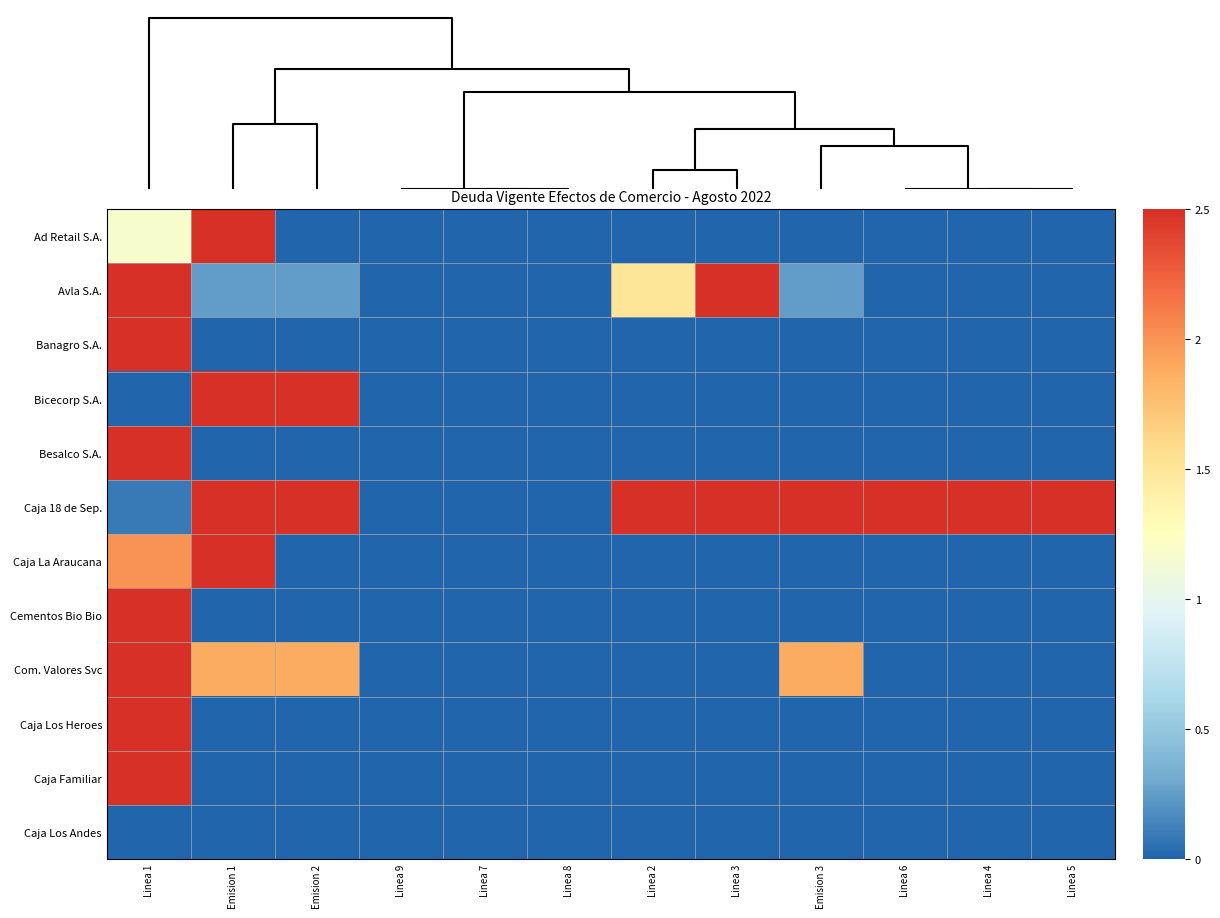

Reading right to left, transcribe all the data shown in this chart.

Ad Retail S.A.: Linea 5=0.0	Linea 4=0.0	Linea 6=0.0	Emision 3=0.0	Linea 3=0.0	Linea 2=0.0	Linea 8=0.0	Linea 7=0.0	Linea 9=0.0	Emision 2=0.0	Emision 1=2.5	Linea 1=1.2
Avla S.A.: Linea 5=0.0	Linea 4=0.0	Linea 6=0.0	Emision 3=0.2	Linea 3=2.5	Linea 2=1.5	Linea 8=0.0	Linea 7=0.0	Linea 9=0.0	Emision 2=0.2	Emision 1=0.2	Linea 1=2.5
Banagro S.A.: Linea 5=0.0	Linea 4=0.0	Linea 6=0.0	Emision 3=0.0	Linea 3=0.0	Linea 2=0.0	Linea 8=0.0	Linea 7=0.0	Linea 9=0.0	Emision 2=0.0	Emision 1=0.0	Linea 1=2.5
Bicecorp S.A.: Linea 5=0.0	Linea 4=0.0	Linea 6=0.0	Emision 3=0.0	Linea 3=0.0	Linea 2=0.0	Linea 8=0.0	Linea 7=0.0	Linea 9=0.0	Emision 2=2.5	Emision 1=2.5	Linea 1=0.0
Besalco S.A.: Linea 5=0.0	Linea 4=0.0	Linea 6=0.0	Emision 3=0.0	Linea 3=0.0	Linea 2=0.0	Linea 8=0.0	Linea 7=0.0	Linea 9=0.0	Emision 2=0.0	Emision 1=0.0	Linea 1=2.5
Caja 18 de Sep.: Linea 5=2.5	Linea 4=2.5	Linea 6=2.5	Emision 3=2.5	Linea 3=2.5	Linea 2=2.5	Linea 8=0.0	Linea 7=0.0	Linea 9=0.0	Emision 2=2.5	Emision 1=2.5	Linea 1=0.1
Caja La Araucana: Linea 5=0.0	Linea 4=0.0	Linea 6=0.0	Emision 3=0.0	Linea 3=0.0	Linea 2=0.0	Linea 8=0.0	Linea 7=0.0	Linea 9=0.0	Emision 2=0.0	Emision 1=2.5	Linea 1=2.0
Cementos Bio Bio: Linea 5=0.0	Linea 4=0.0	Linea 6=0.0	Emision 3=0.0	Linea 3=0.0	Linea 2=0.0	Linea 8=0.0	Linea 7=0.0	Linea 9=0.0	Emision 2=0.0	Emision 1=0.0	Linea 1=2.5
Com. Valores Svc: Linea 5=0.0	Linea 4=0.0	Linea 6=0.0	Emision 3=1.9	Linea 3=0.0	Linea 2=0.0	Linea 8=0.0	Linea 7=0.0	Linea 9=0.0	Emision 2=1.9	Emision 1=1.9	Linea 1=2.5
Caja Los Heroes: Linea 5=0.0	Linea 4=0.0	Linea 6=0.0	Emision 3=0.0	Linea 3=0.0	Linea 2=0.0	Linea 8=0.0	Linea 7=0.0	Linea 9=0.0	Emision 2=0.0	Emision 1=0.0	Linea 1=2.5
Caja Familiar: Linea 5=0.0	Linea 4=0.0	Linea 6=0.0	Emision 3=0.0	Linea 3=0.0	Linea 2=0.0	Linea 8=0.0	Linea 7=0.0	Linea 9=0.0	Emision 2=0.0	Emision 1=0.0	Linea 1=2.5
Caja Los Andes: Linea 5=0.0	Linea 4=0.0	Linea 6=0.0	Emision 3=0.0	Linea 3=0.0	Linea 2=0.0	Linea 8=0.0	Linea 7=0.0	Linea 9=0.0	Emision 2=0.0	Emision 1=0.0	Linea 1=0.0